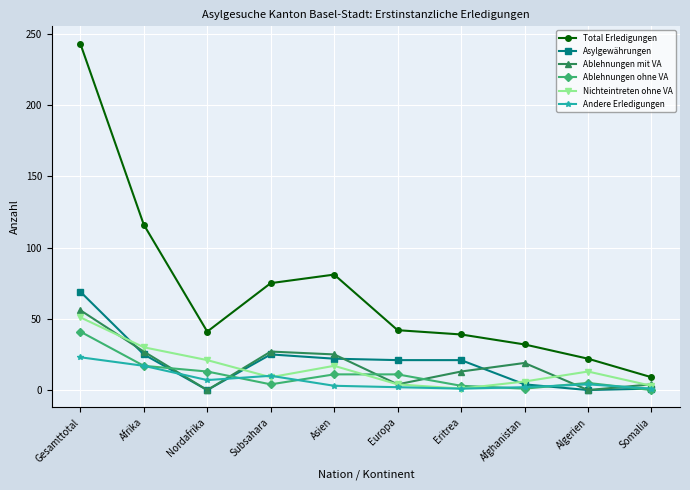

What is the difference between the Andere Erledigungen values at Nordafrika and Subsahara?

3